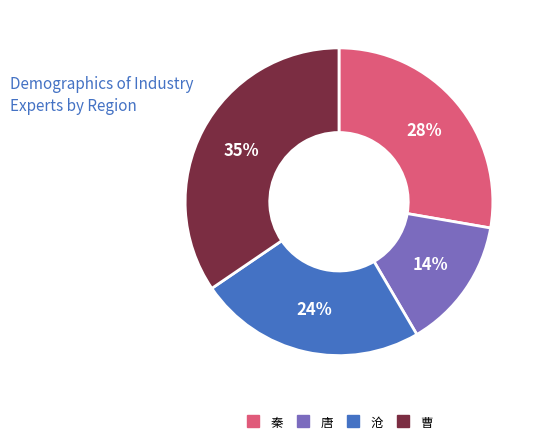

Does 秦 account for over 50% of the chart?

No